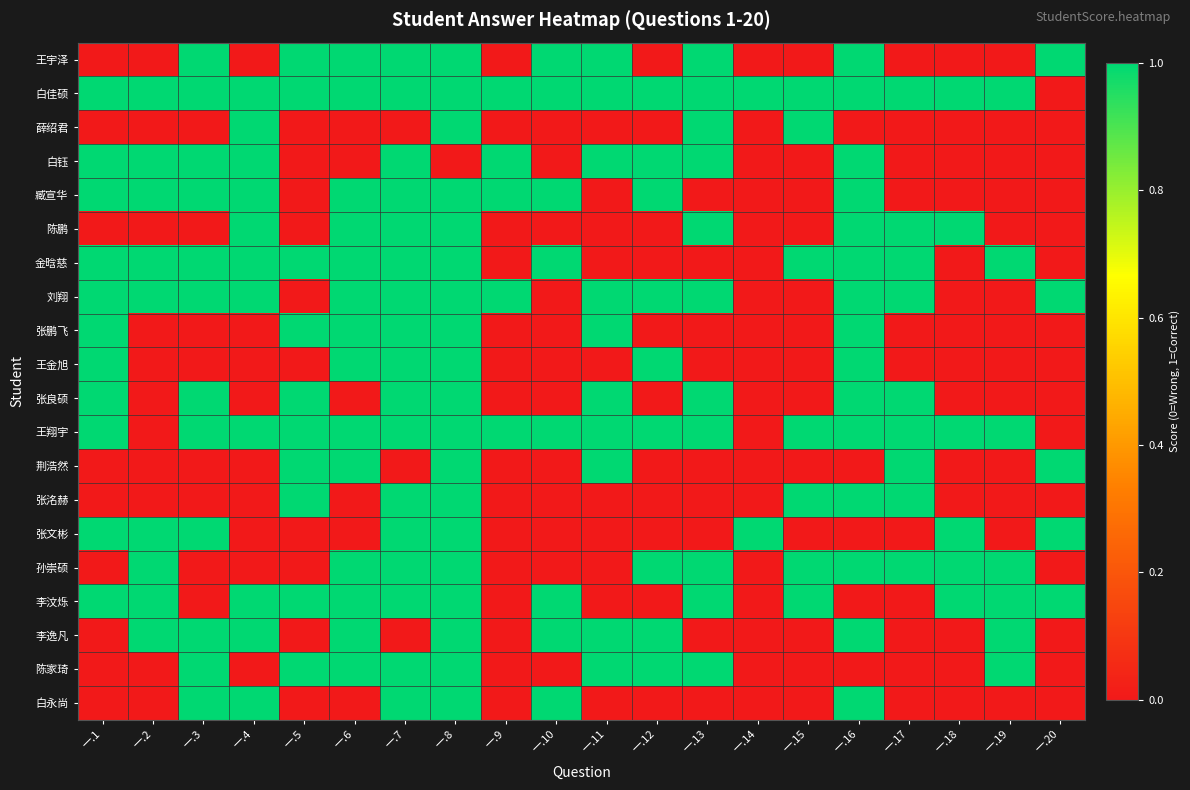

Reading left to right, extract all data points from this chart.

王宇泽: 一.1=0	一.2=0	一.3=1	一.4=0	一.5=1	一.6=1	一.7=1	一.8=1	一.9=0	一.10=1	一.11=1	一.12=0	一.13=1	一.14=0	一.15=0	一.16=1	一.17=0	一.18=0	一.19=0	一.20=1
白佳硕: 一.1=1	一.2=1	一.3=1	一.4=1	一.5=1	一.6=1	一.7=1	一.8=1	一.9=1	一.10=1	一.11=1	一.12=1	一.13=1	一.14=1	一.15=1	一.16=1	一.17=1	一.18=1	一.19=1	一.20=0
薛绍君: 一.1=0	一.2=0	一.3=0	一.4=1	一.5=0	一.6=0	一.7=0	一.8=1	一.9=0	一.10=0	一.11=0	一.12=0	一.13=1	一.14=0	一.15=1	一.16=0	一.17=0	一.18=0	一.19=0	一.20=0
白钰: 一.1=1	一.2=1	一.3=1	一.4=1	一.5=0	一.6=0	一.7=1	一.8=0	一.9=1	一.10=0	一.11=1	一.12=1	一.13=1	一.14=0	一.15=0	一.16=1	一.17=0	一.18=0	一.19=0	一.20=0
臧宣华: 一.1=1	一.2=1	一.3=1	一.4=1	一.5=0	一.6=1	一.7=1	一.8=1	一.9=1	一.10=1	一.11=0	一.12=1	一.13=0	一.14=0	一.15=0	一.16=1	一.17=0	一.18=0	一.19=0	一.20=0
陈鹏: 一.1=0	一.2=0	一.3=0	一.4=1	一.5=0	一.6=1	一.7=1	一.8=1	一.9=0	一.10=0	一.11=0	一.12=0	一.13=1	一.14=0	一.15=0	一.16=1	一.17=1	一.18=1	一.19=0	一.20=0
金晗慈: 一.1=1	一.2=1	一.3=1	一.4=1	一.5=1	一.6=1	一.7=1	一.8=1	一.9=0	一.10=1	一.11=0	一.12=0	一.13=0	一.14=0	一.15=1	一.16=1	一.17=1	一.18=0	一.19=1	一.20=0
刘翔: 一.1=1	一.2=1	一.3=1	一.4=1	一.5=0	一.6=1	一.7=1	一.8=1	一.9=1	一.10=0	一.11=1	一.12=1	一.13=1	一.14=0	一.15=0	一.16=1	一.17=1	一.18=0	一.19=0	一.20=1
张鹏飞: 一.1=1	一.2=0	一.3=0	一.4=0	一.5=1	一.6=1	一.7=1	一.8=1	一.9=0	一.10=0	一.11=1	一.12=0	一.13=0	一.14=0	一.15=0	一.16=1	一.17=0	一.18=0	一.19=0	一.20=0
王金旭: 一.1=1	一.2=0	一.3=0	一.4=0	一.5=0	一.6=1	一.7=1	一.8=1	一.9=0	一.10=0	一.11=0	一.12=1	一.13=0	一.14=0	一.15=0	一.16=1	一.17=0	一.18=0	一.19=0	一.20=0
张良硕: 一.1=1	一.2=0	一.3=1	一.4=0	一.5=1	一.6=0	一.7=1	一.8=1	一.9=0	一.10=0	一.11=1	一.12=0	一.13=1	一.14=0	一.15=0	一.16=1	一.17=1	一.18=0	一.19=0	一.20=0
王翔宇: 一.1=1	一.2=0	一.3=1	一.4=1	一.5=1	一.6=1	一.7=1	一.8=1	一.9=1	一.10=1	一.11=1	一.12=1	一.13=1	一.14=0	一.15=1	一.16=1	一.17=1	一.18=1	一.19=1	一.20=0
荆浩然: 一.1=0	一.2=0	一.3=0	一.4=0	一.5=1	一.6=1	一.7=0	一.8=1	一.9=0	一.10=0	一.11=1	一.12=0	一.13=0	一.14=0	一.15=0	一.16=0	一.17=1	一.18=0	一.19=0	一.20=1
张洺赫: 一.1=0	一.2=0	一.3=0	一.4=0	一.5=1	一.6=0	一.7=1	一.8=1	一.9=0	一.10=0	一.11=0	一.12=0	一.13=0	一.14=0	一.15=1	一.16=1	一.17=1	一.18=0	一.19=0	一.20=0
张文彬: 一.1=1	一.2=1	一.3=1	一.4=0	一.5=0	一.6=0	一.7=1	一.8=1	一.9=0	一.10=0	一.11=0	一.12=0	一.13=0	一.14=1	一.15=0	一.16=0	一.17=0	一.18=1	一.19=0	一.20=1
孙崇硕: 一.1=0	一.2=1	一.3=0	一.4=0	一.5=0	一.6=1	一.7=1	一.8=1	一.9=0	一.10=0	一.11=0	一.12=1	一.13=1	一.14=0	一.15=1	一.16=1	一.17=1	一.18=1	一.19=1	一.20=0
李汶烁: 一.1=1	一.2=1	一.3=0	一.4=1	一.5=1	一.6=1	一.7=1	一.8=1	一.9=0	一.10=1	一.11=0	一.12=0	一.13=1	一.14=0	一.15=1	一.16=0	一.17=0	一.18=1	一.19=1	一.20=1
李逸凡: 一.1=0	一.2=1	一.3=1	一.4=1	一.5=0	一.6=1	一.7=0	一.8=1	一.9=0	一.10=1	一.11=1	一.12=1	一.13=0	一.14=0	一.15=0	一.16=1	一.17=0	一.18=0	一.19=1	一.20=0
陈家琦: 一.1=0	一.2=0	一.3=1	一.4=0	一.5=1	一.6=1	一.7=1	一.8=1	一.9=0	一.10=0	一.11=1	一.12=1	一.13=1	一.14=0	一.15=0	一.16=0	一.17=0	一.18=0	一.19=1	一.20=0
白永尚: 一.1=0	一.2=0	一.3=1	一.4=1	一.5=0	一.6=0	一.7=1	一.8=1	一.9=0	一.10=1	一.11=0	一.12=0	一.13=0	一.14=0	一.15=0	一.16=1	一.17=0	一.18=0	一.19=0	一.20=0